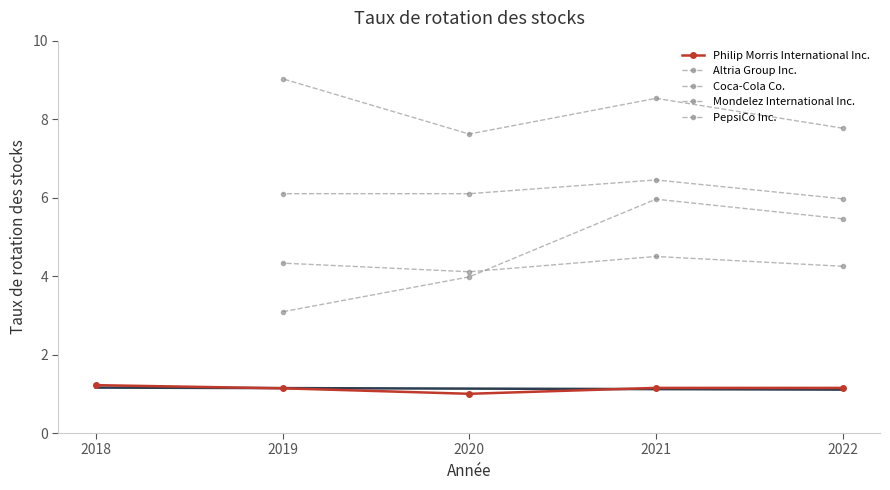

How many series are shown in this chart?

5